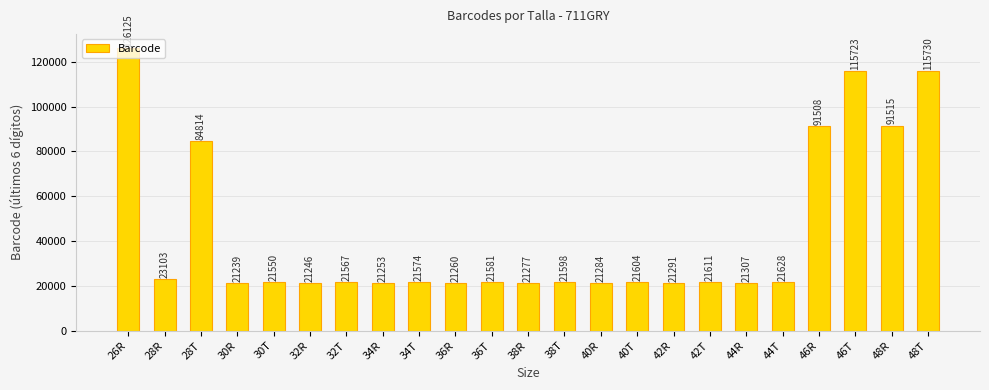

How many bars are there in total?

23